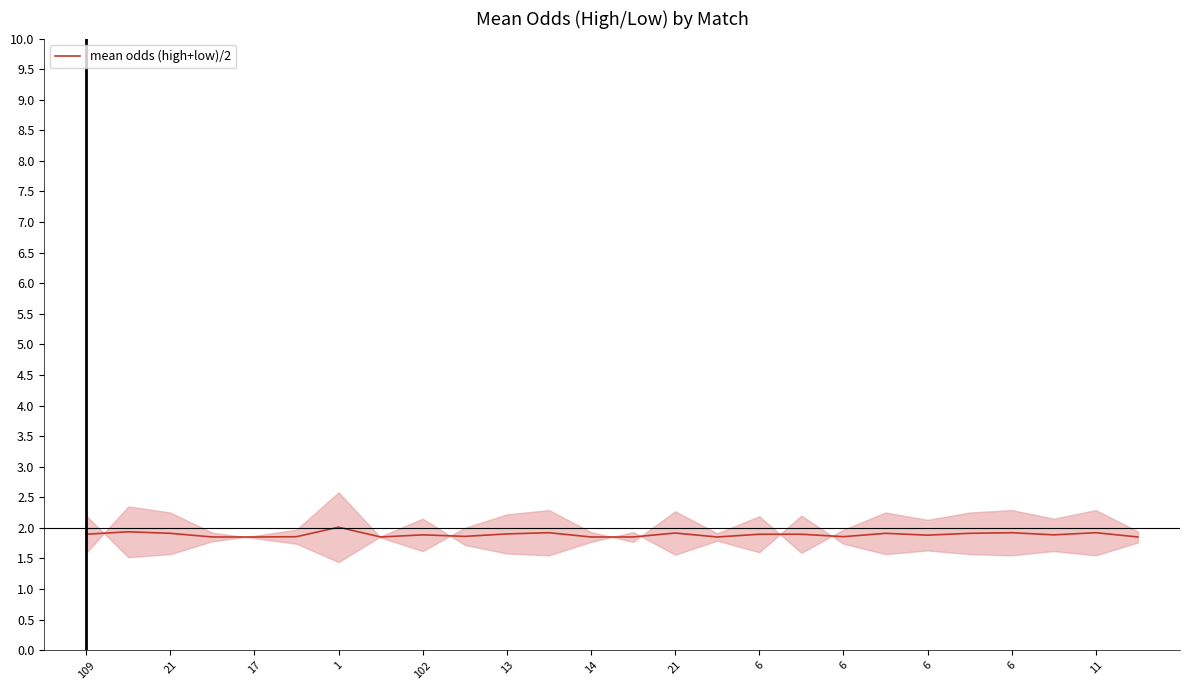

What is the ratio of the value at 102 to the value at 21?

1.0